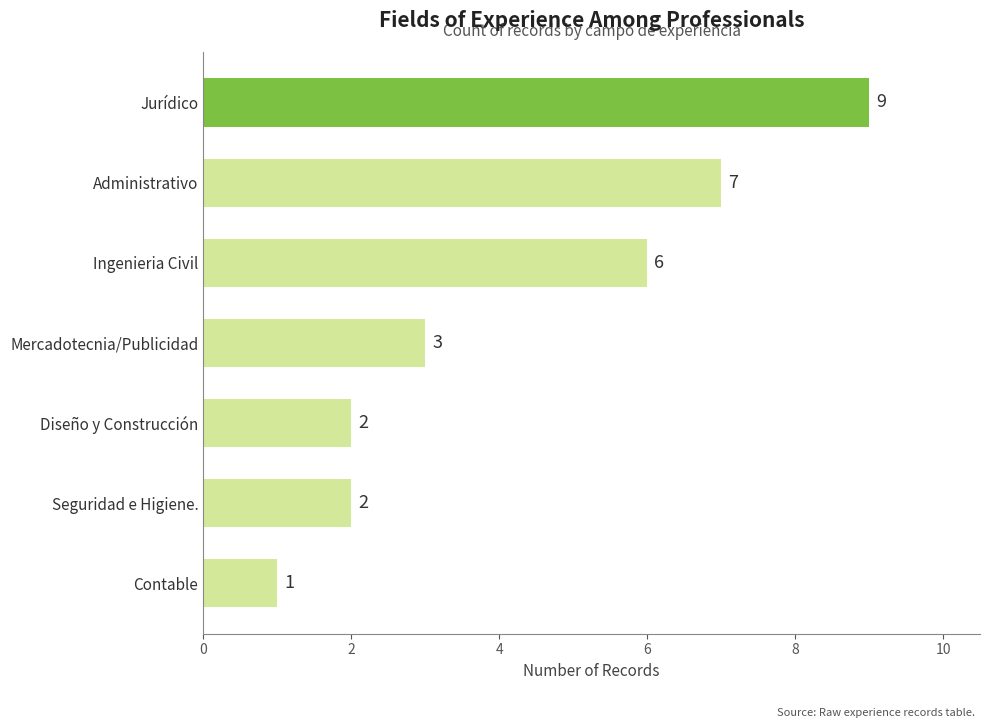

What is the label of the 1st bar from the top?

Jurídico